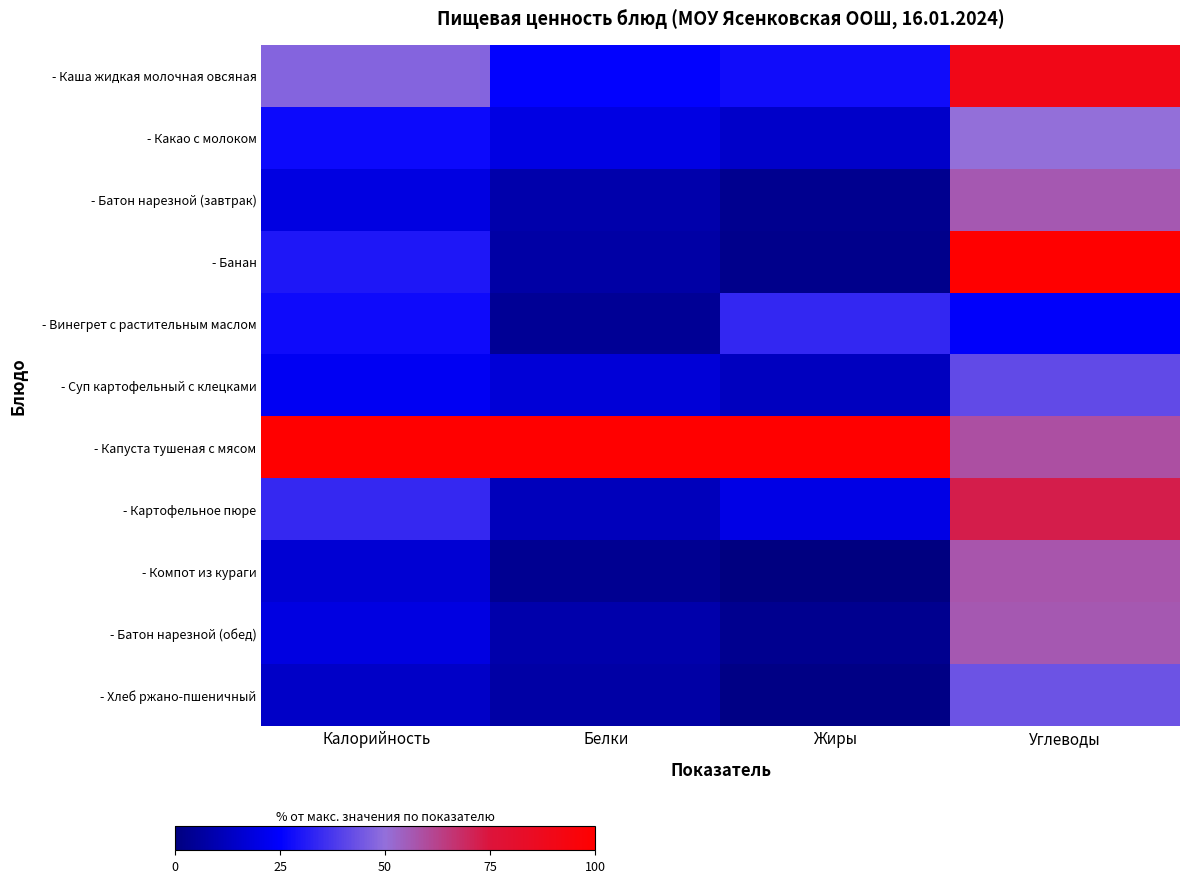

Which series has the largest total across all categories?

- Капуста тушеная с мясом